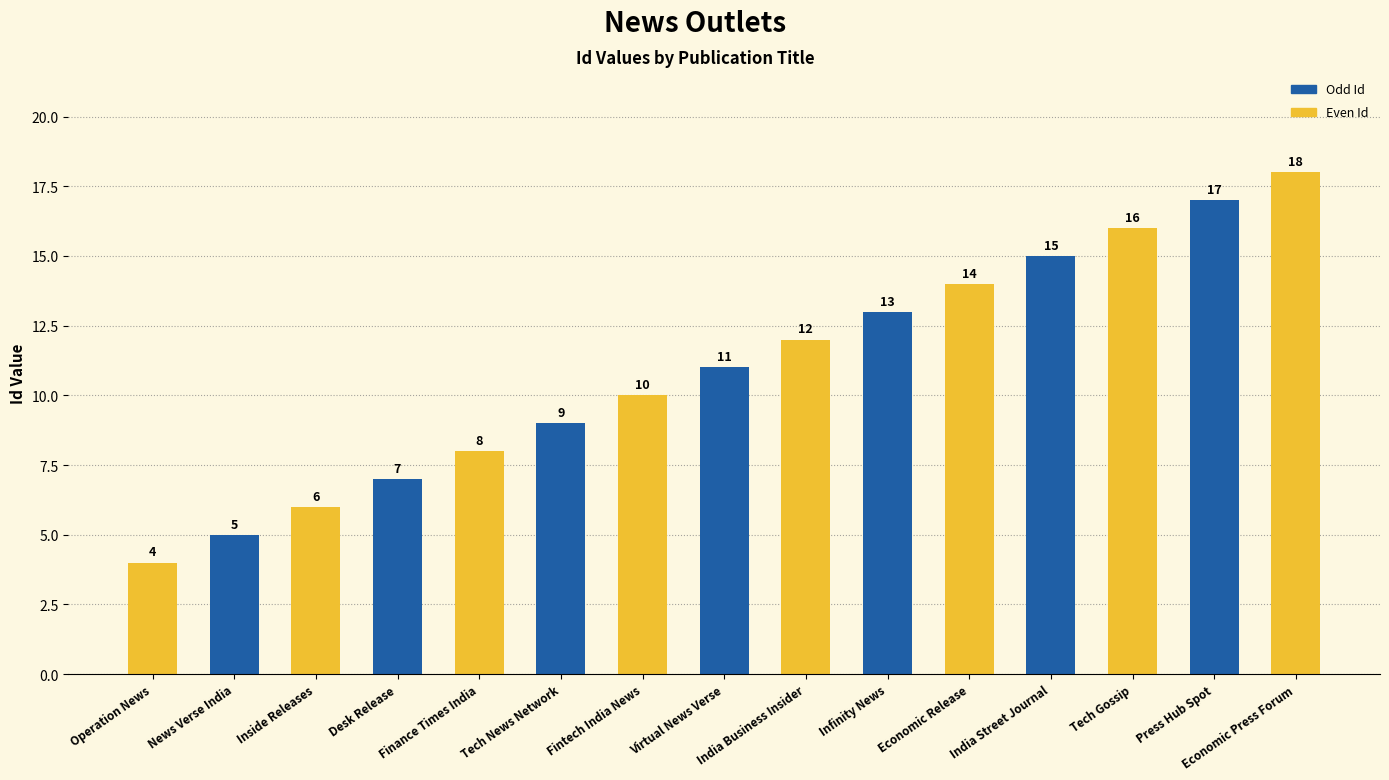

True or false: the data shows 4 at Infinity News.

False